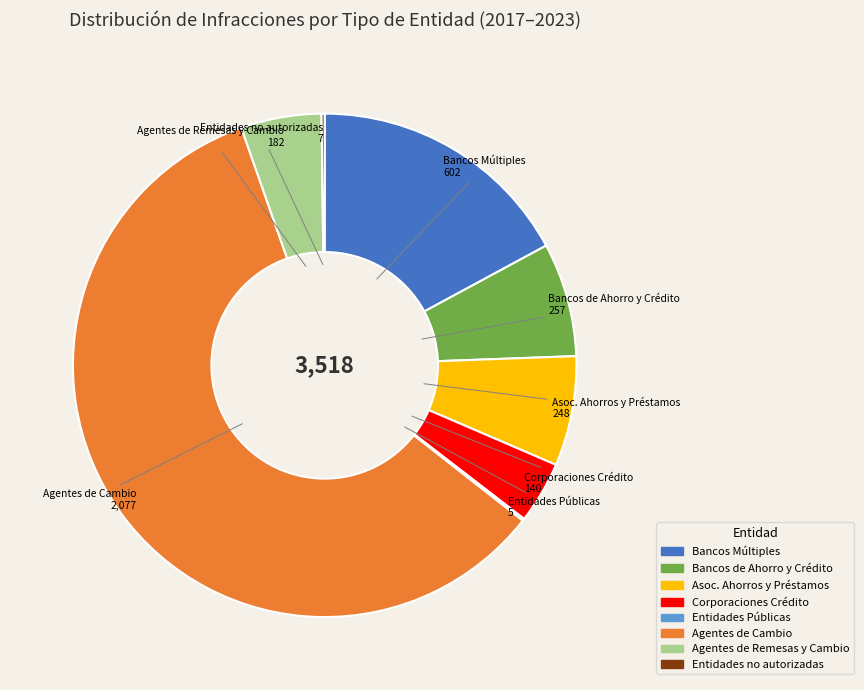

Which slice represents more than half of the pie?

Agentes de Cambio